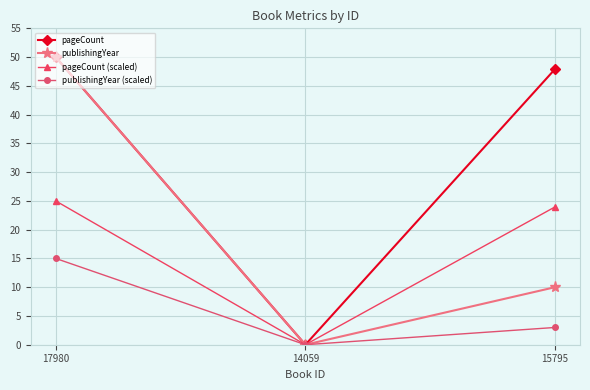

What is the sum of all publishingYear values?

60.0